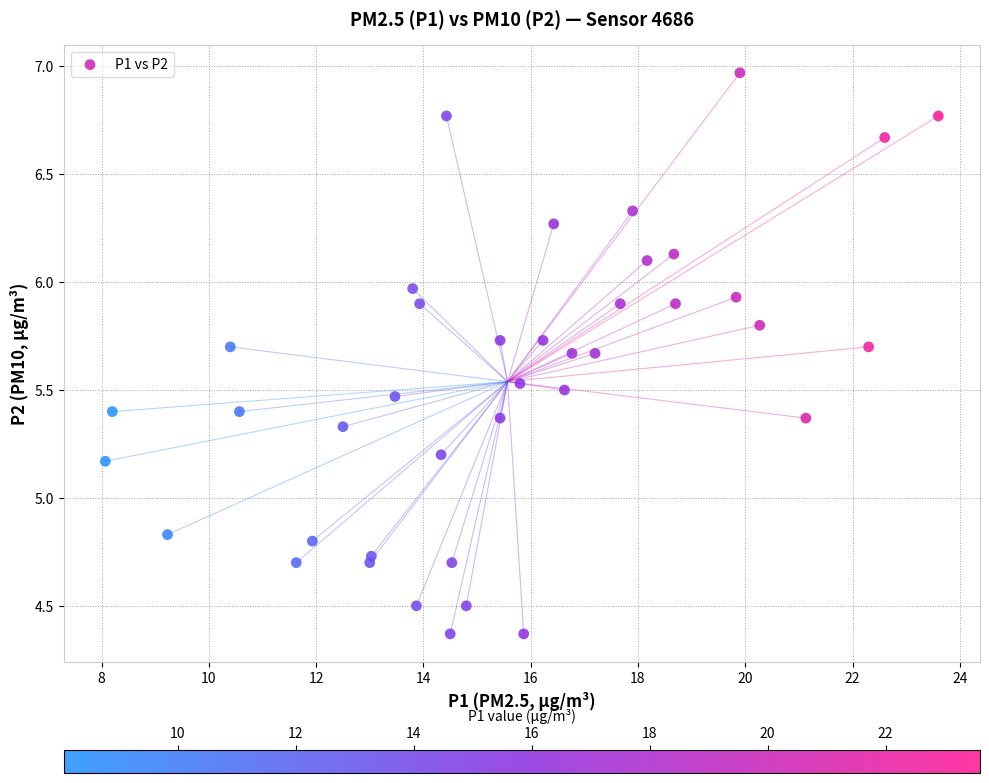

What is the range of X values (max minus min)?

15.5